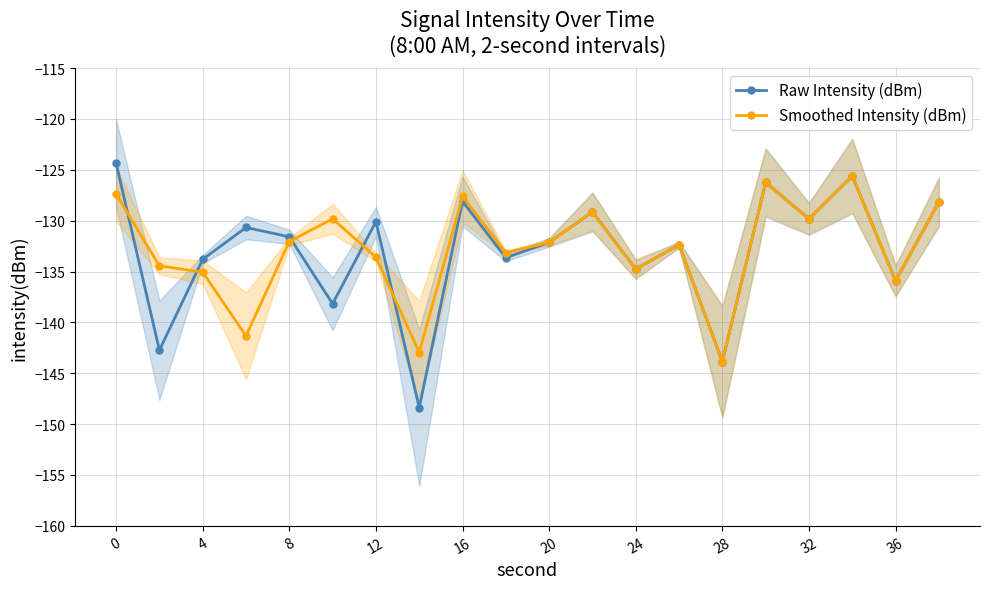

In Smoothed Intensity (dBm), how many points are lower than both neighbors (excluding endpoints)?

7